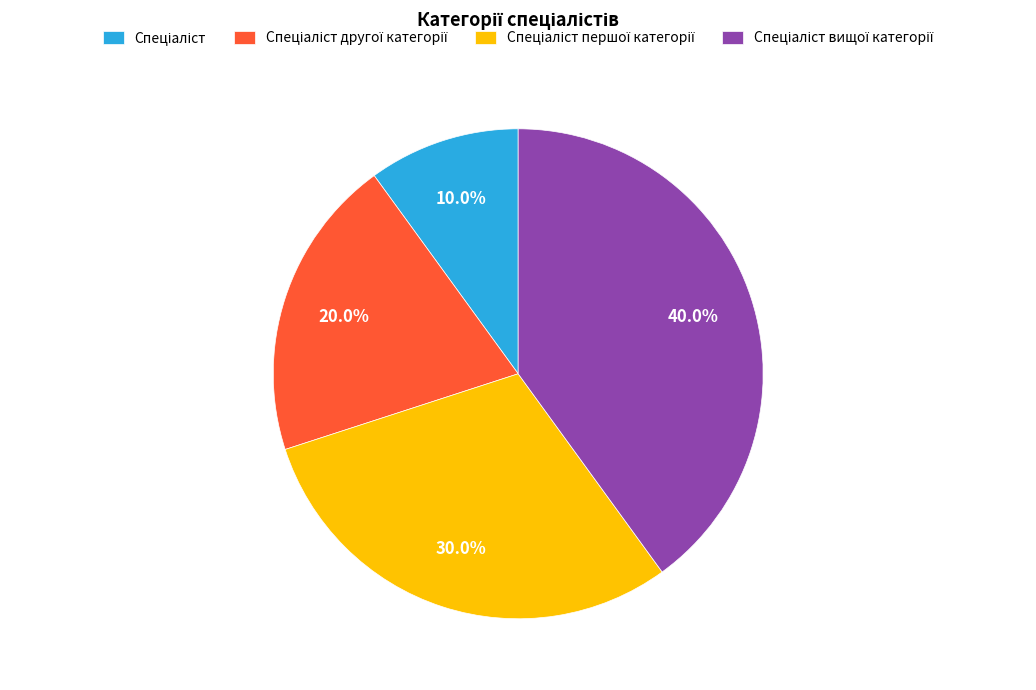

Is there any slice that represents more than half of the pie?

No